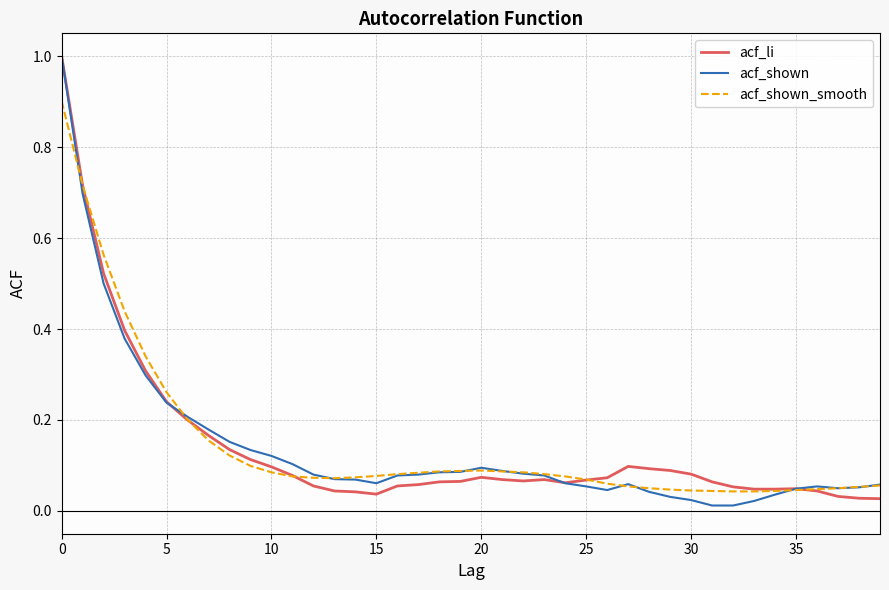

Which series has the largest range (max minus min)?

acf_shown